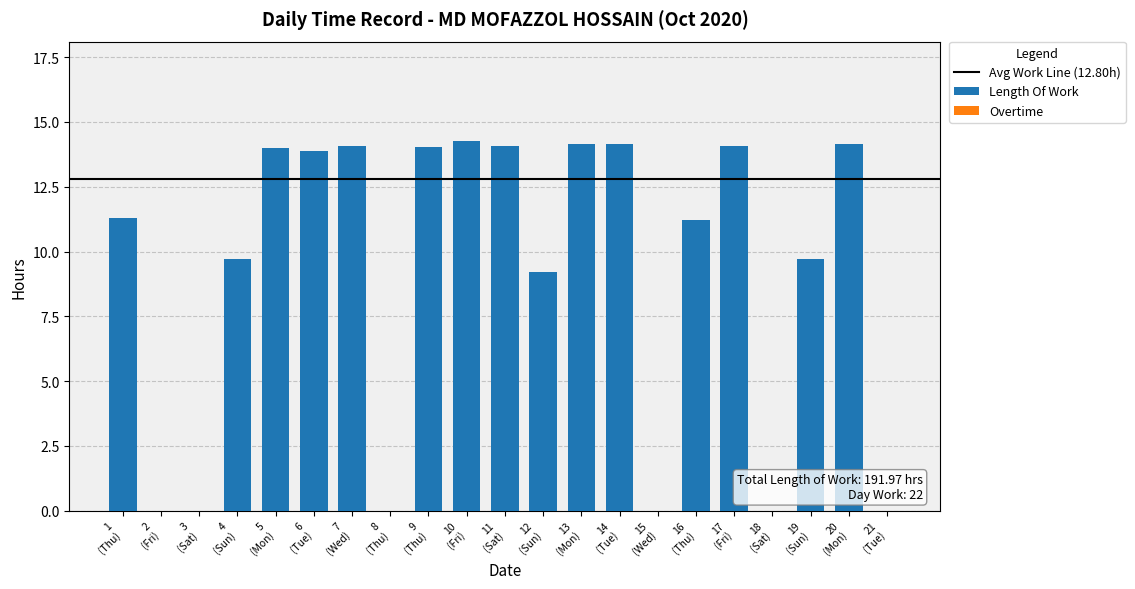

What is the sum of all values?

192.0